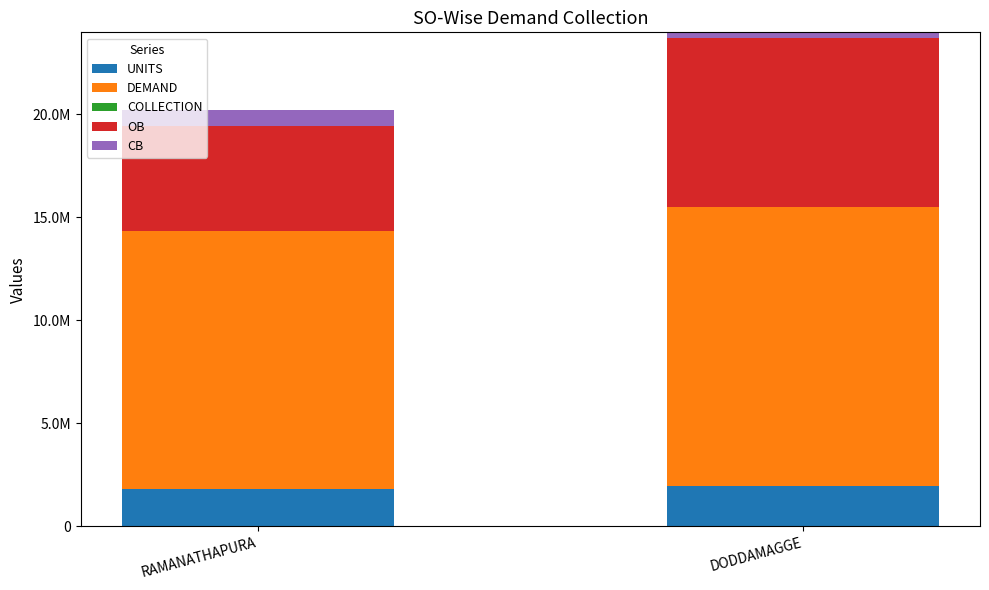

What is the difference between the maximum and minimum values in the UNITS series?

141558.0